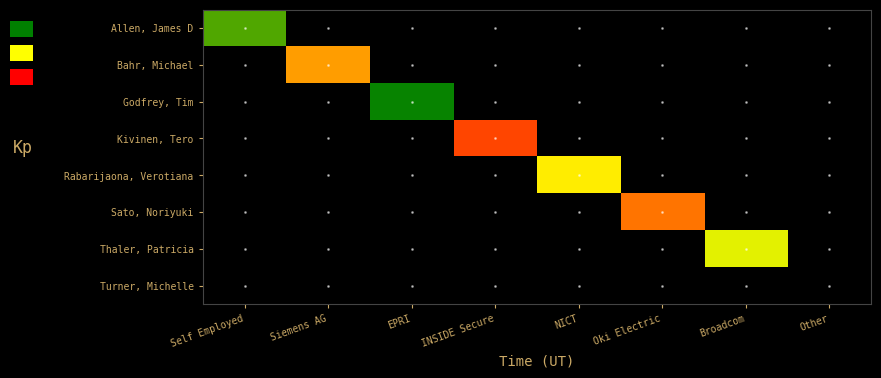

Is the value of Turner, Michelle at EPRI greater than the value of Godfrey, Tim at Siemens AG?

No